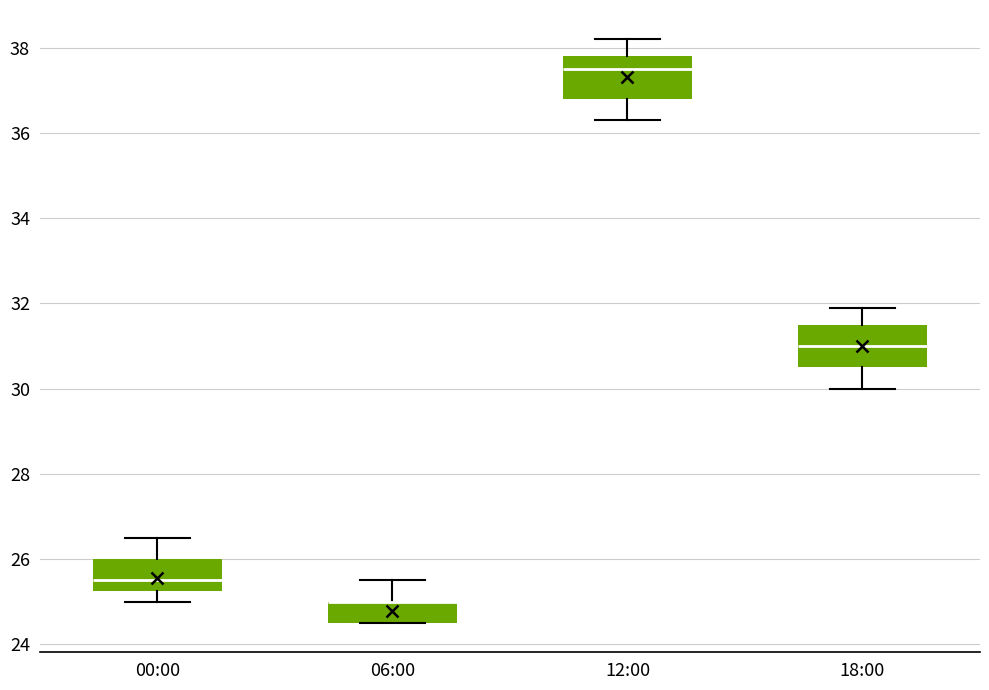

Reading left to right, read every box against the y-axis: the position of its median line, the range the box covers, and the ends of its whiskers. The values are not printed on the chart, so give them approximately, as read against the axis.

00:00: median 25.6, box 25.2 to 26.0, whiskers 25.0 to 26.6
06:00: median 25.0 (drawn on the box's upper edge), box 24.6 to 25.0, whiskers 24.6 to 25.6
12:00: median 37.6, box 36.8 to 37.8, whiskers 36.4 to 38.2
18:00: median 31.0, box 30.6 to 31.6, whiskers 30.0 to 32.0